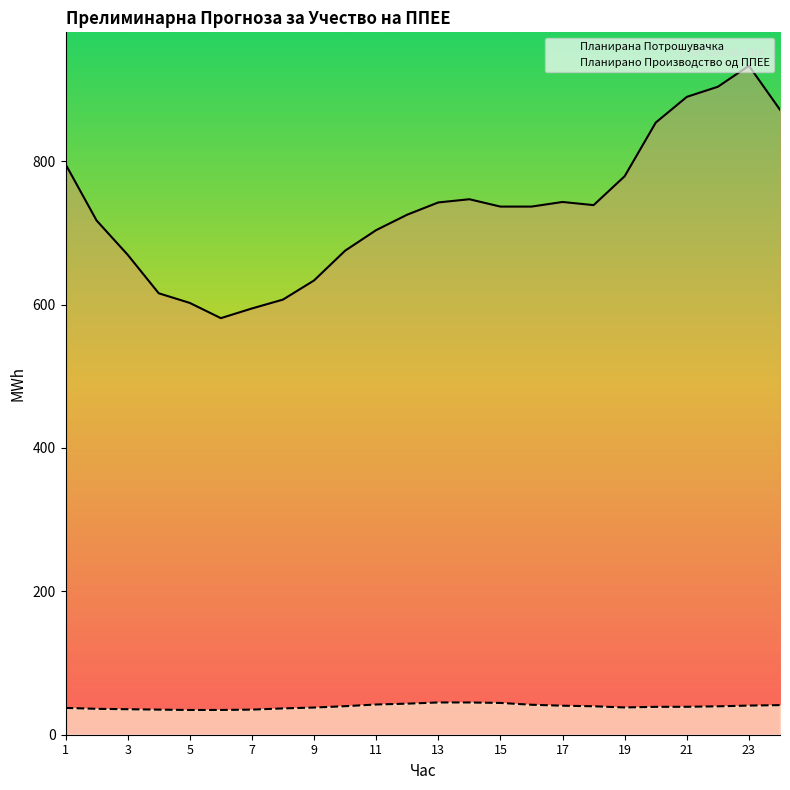

At 1, list the series in order from smallest to largest.

Планирано Производство од ППЕЕ, Планирана Потрошувачка